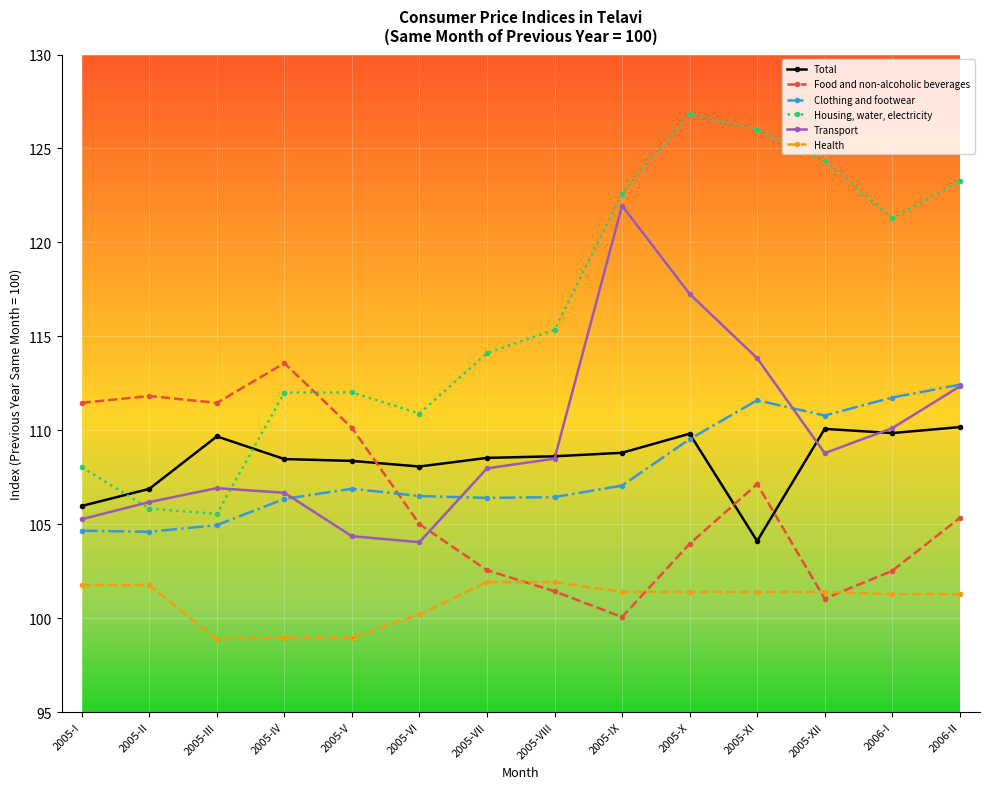

How many times do Total and Food and non-alcoholic beverages cross each other?

3